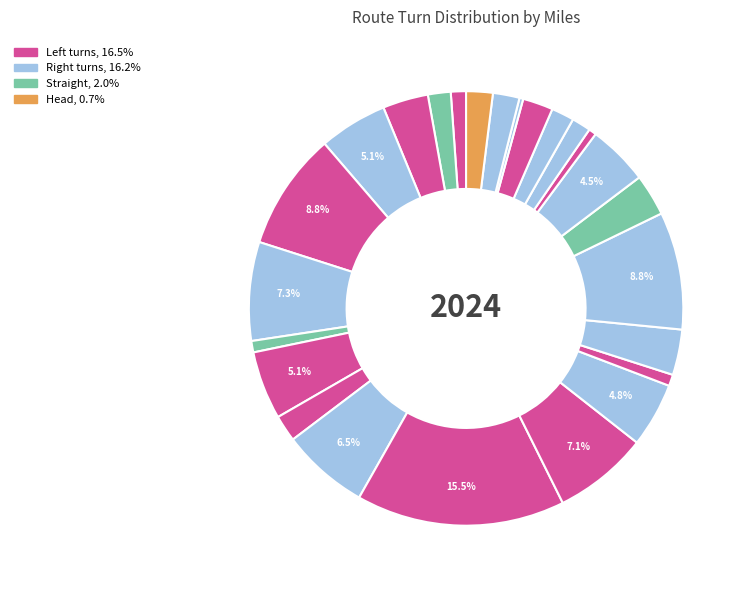

Count the number of slices in the pie.

25